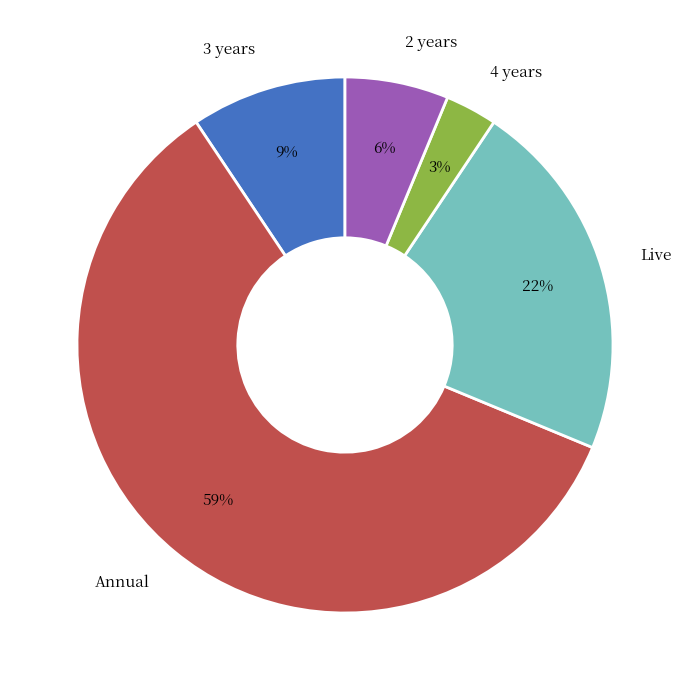

Is it true that 2 years is 18% of the pie?

False